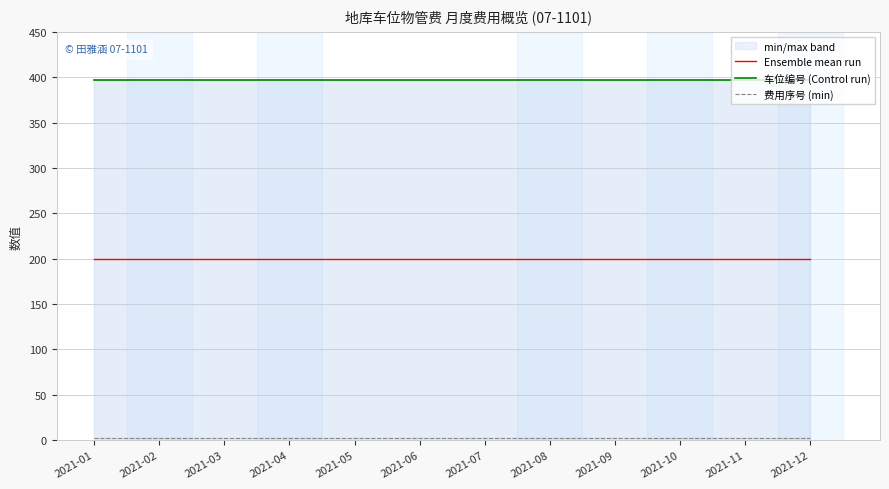

Reading right to left, list all the values displayed in this chart.

Ensemble mean run: 2021-12=199.5	2021-11=199.5	2021-10=199.5	2021-09=199.5	2021-08=199.5	2021-07=199.5	2021-06=199.5	2021-05=199.5	2021-04=199.5	2021-03=199.5	2021-02=199.5	2021-01=199.5
车位编号 (Control run): 2021-12=397.0	2021-11=397.0	2021-10=397.0	2021-09=397.0	2021-08=397.0	2021-07=397.0	2021-06=397.0	2021-05=397.0	2021-04=397.0	2021-03=397.0	2021-02=397.0	2021-01=397.0
费用序号 (min): 2021-12=2.0	2021-11=2.0	2021-10=2.0	2021-09=2.0	2021-08=2.0	2021-07=2.0	2021-06=2.0	2021-05=2.0	2021-04=2.0	2021-03=2.0	2021-02=2.0	2021-01=2.0